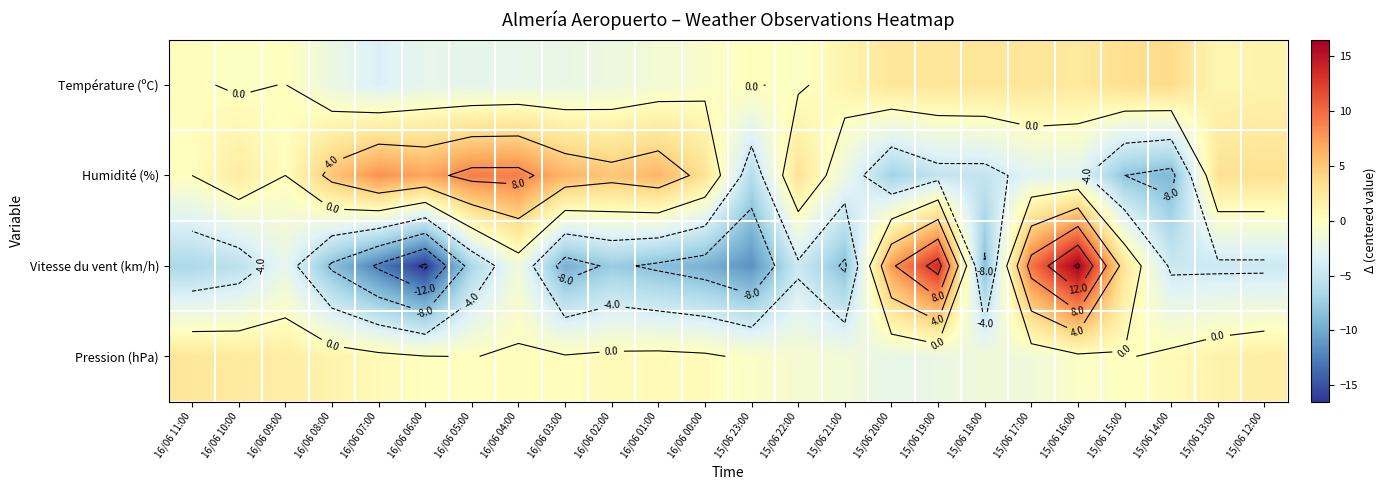

What is the difference between the highest and lowest values at 16/06 02:00?

12.5